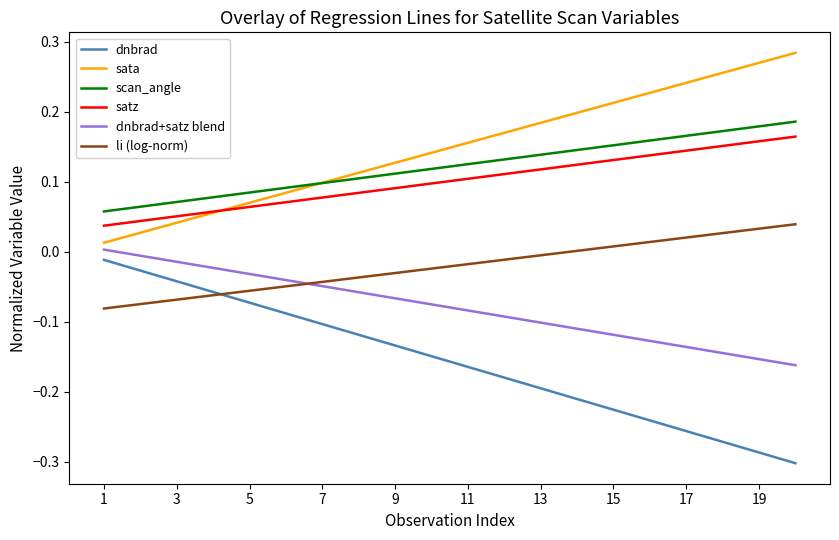

True or false: satz and dnbrad+satz blend intersect in this chart.

False